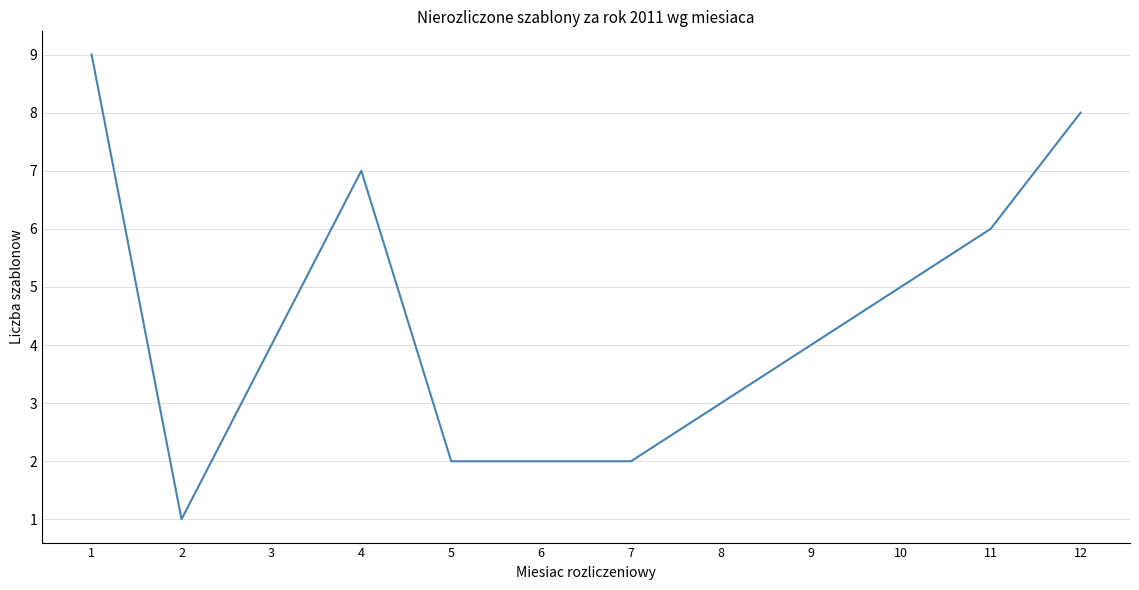

The chart shows a value of 9 at 1. True or false?

True